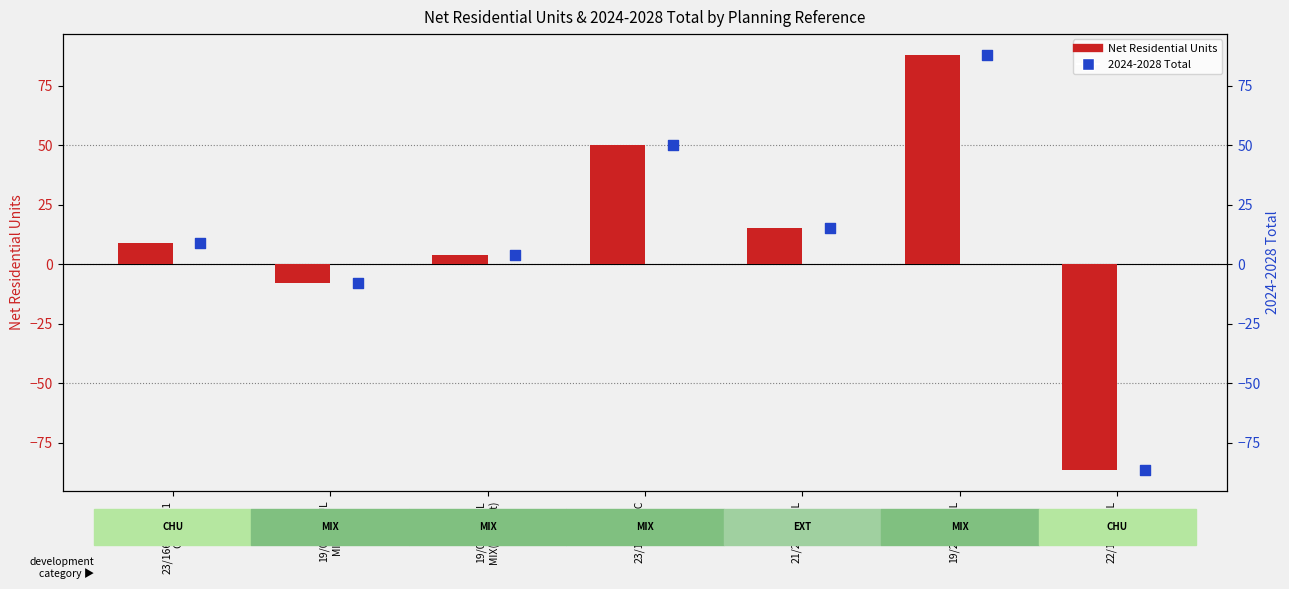

Which series contains the highest Y value?

Net Residential Units